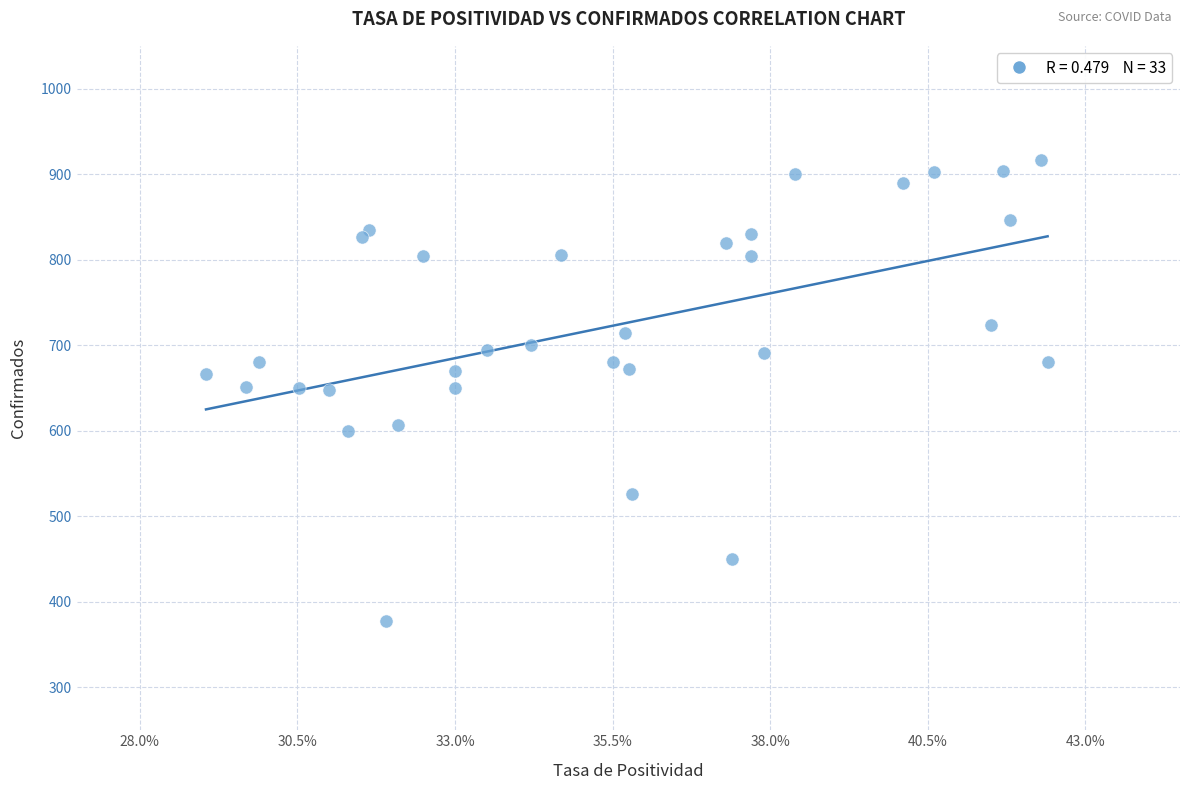

What is the range of Y values (max minus min)?

538